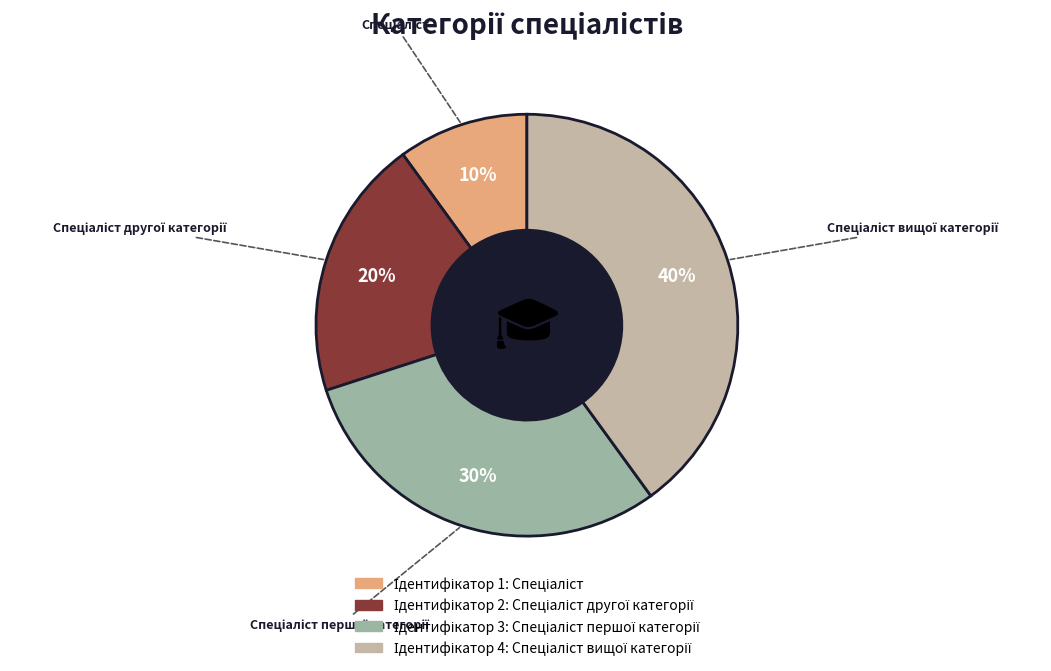

To the nearest percent, what is the difference between the largest and smallest slice percentages?

30%